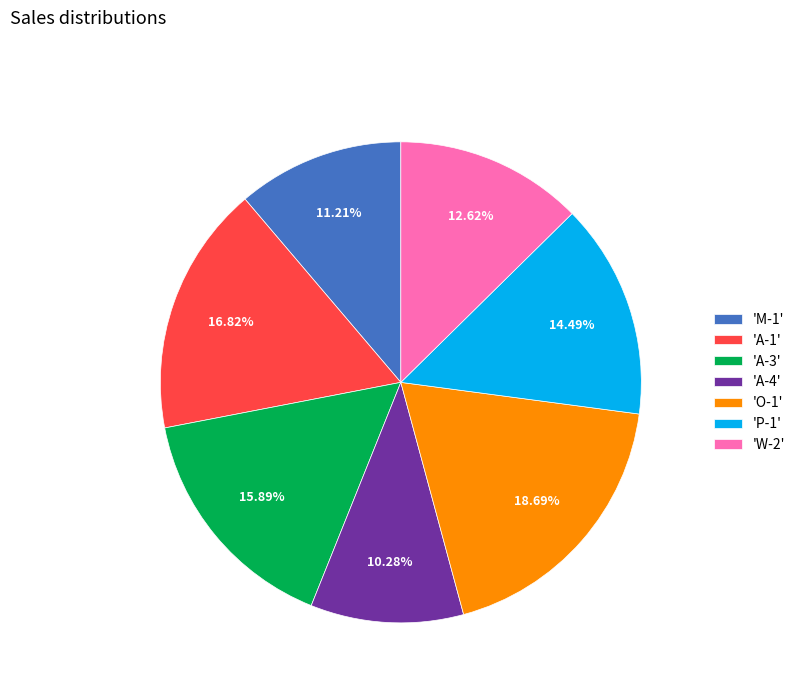

What is the largest slice in the pie chart?

'O-1'